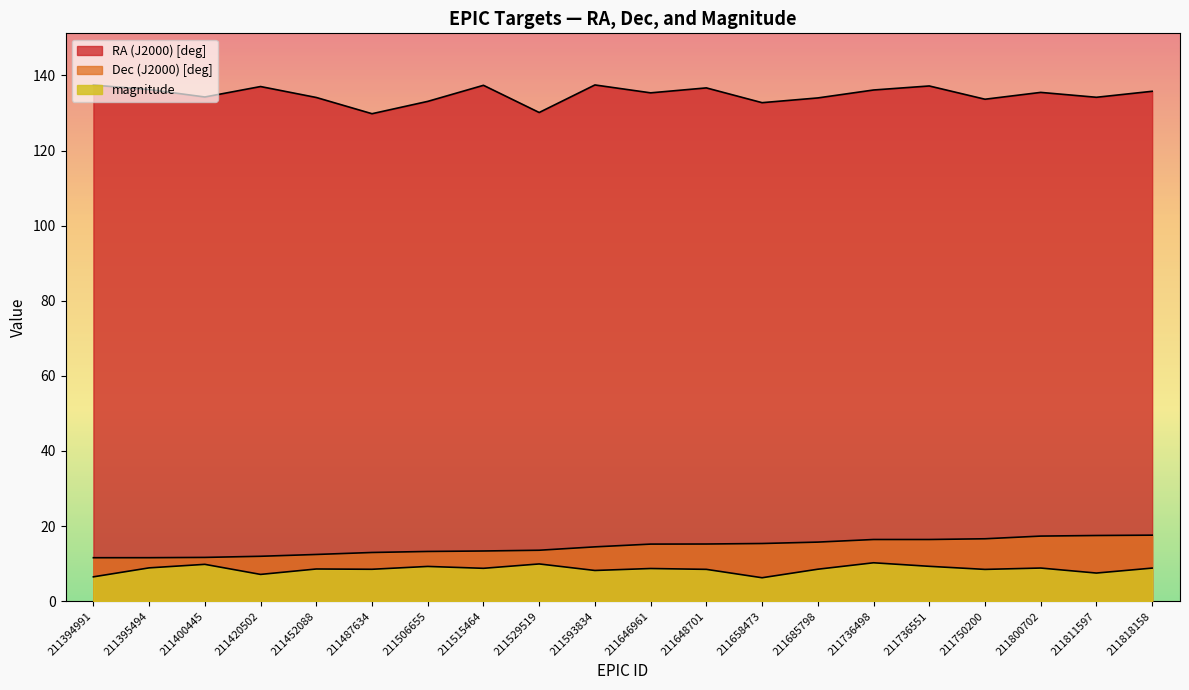

What is the total value across all series at 211394991?

155.5